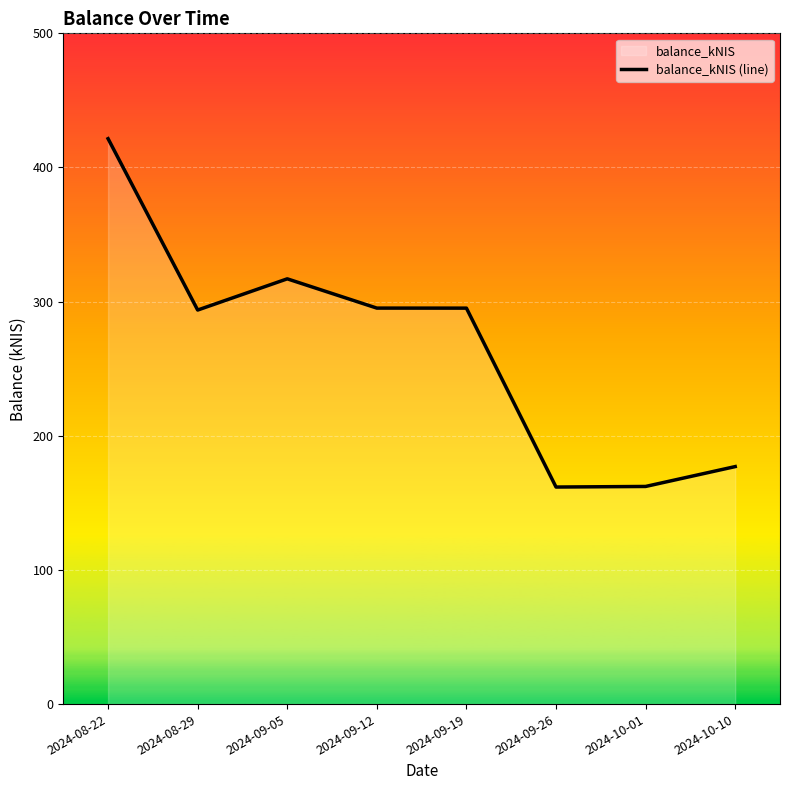

What position from the left is 2024-10-10?

8